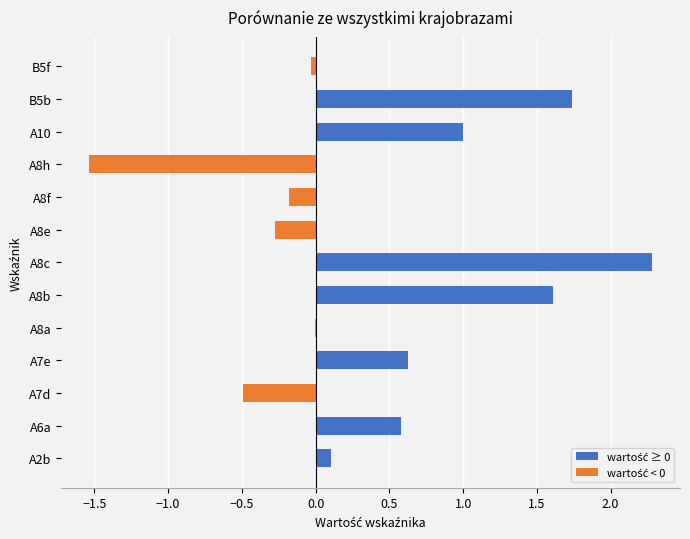

True or false: the data shows -0.2 at A8f.

True